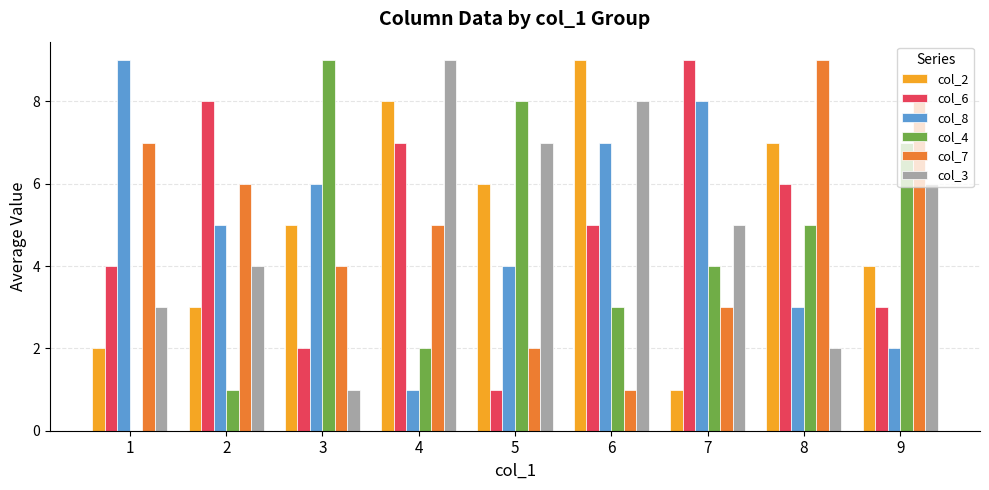

The value of col_3 at 8 is 2. True or false?

True